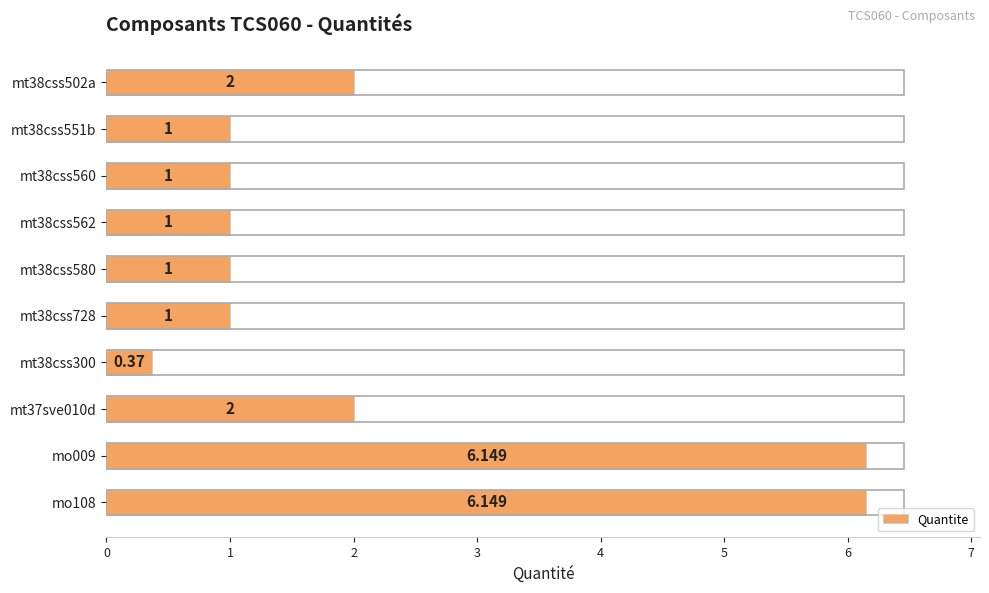

What is the greatest value displayed?

6.1